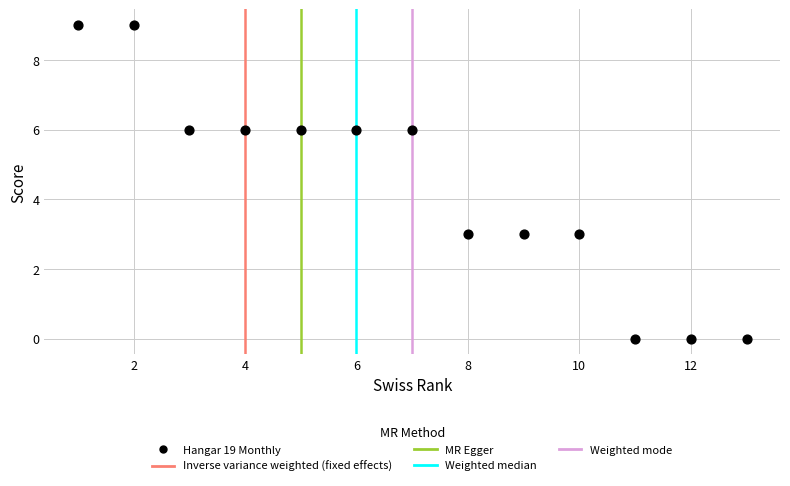

What is the range of X values (max minus min)?

12